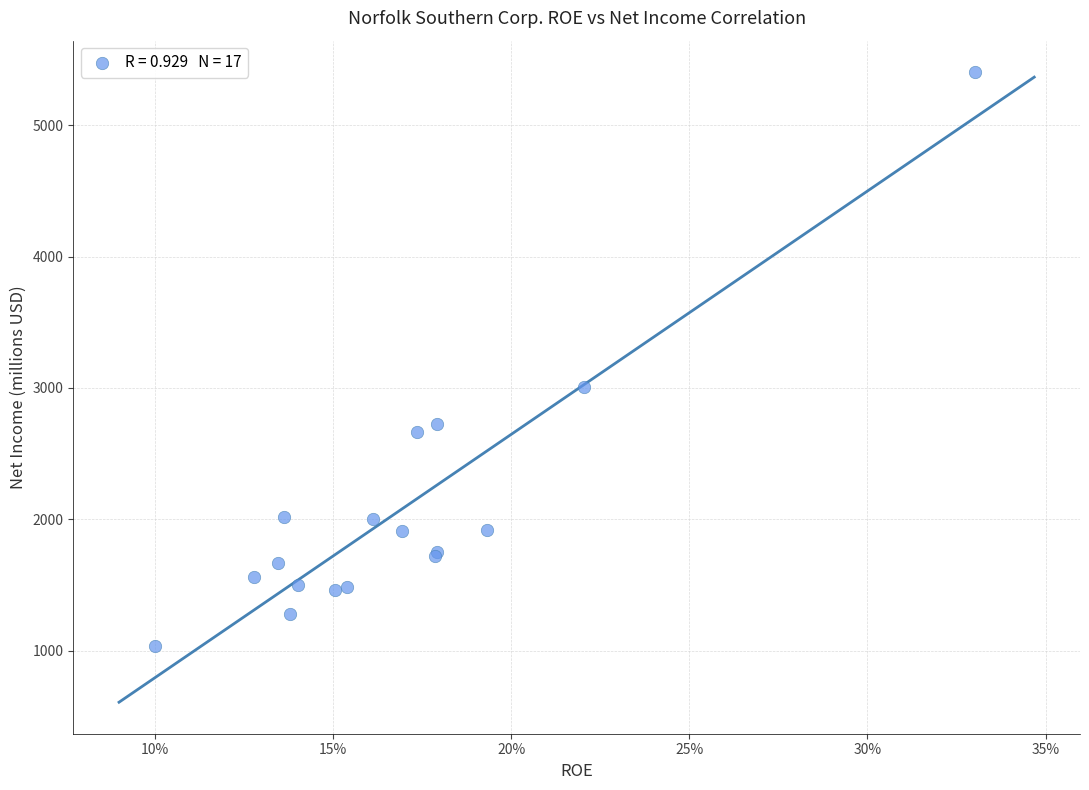

What Y value in the scatter plot is closest to 3219?

3005